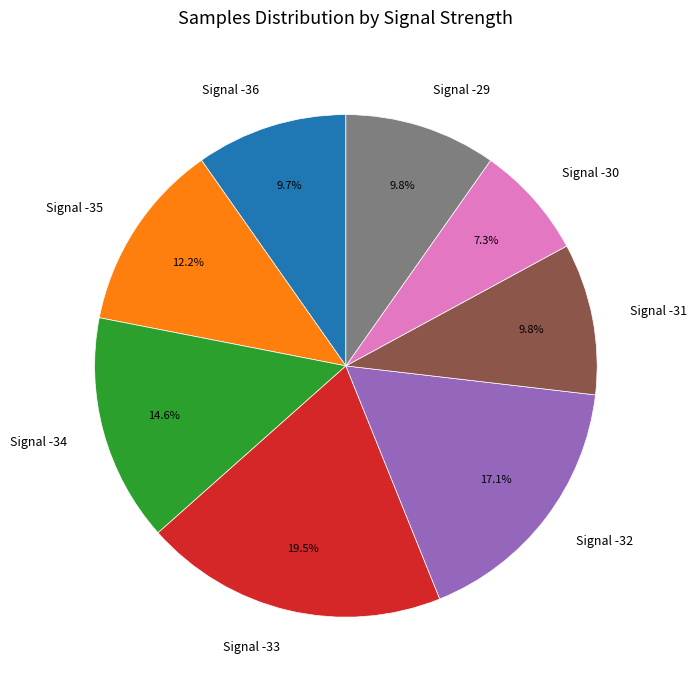

Approximately how many times larger is the value at Signal -36 compared to Signal -33?

0.5